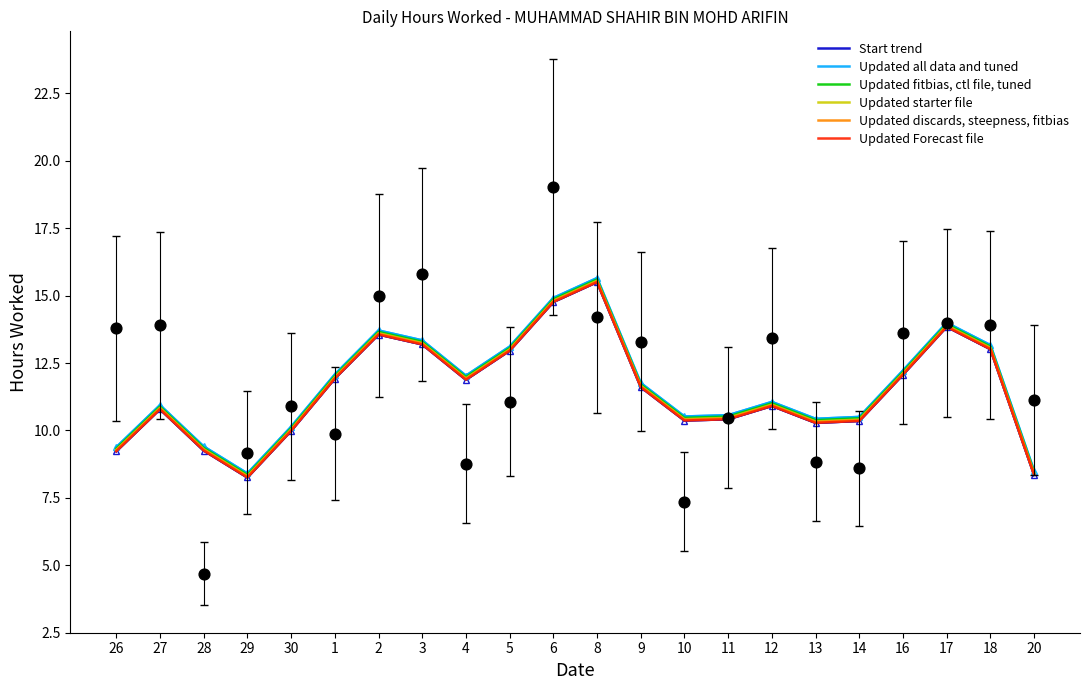

Which series contains the lowest Y value?

Start trend